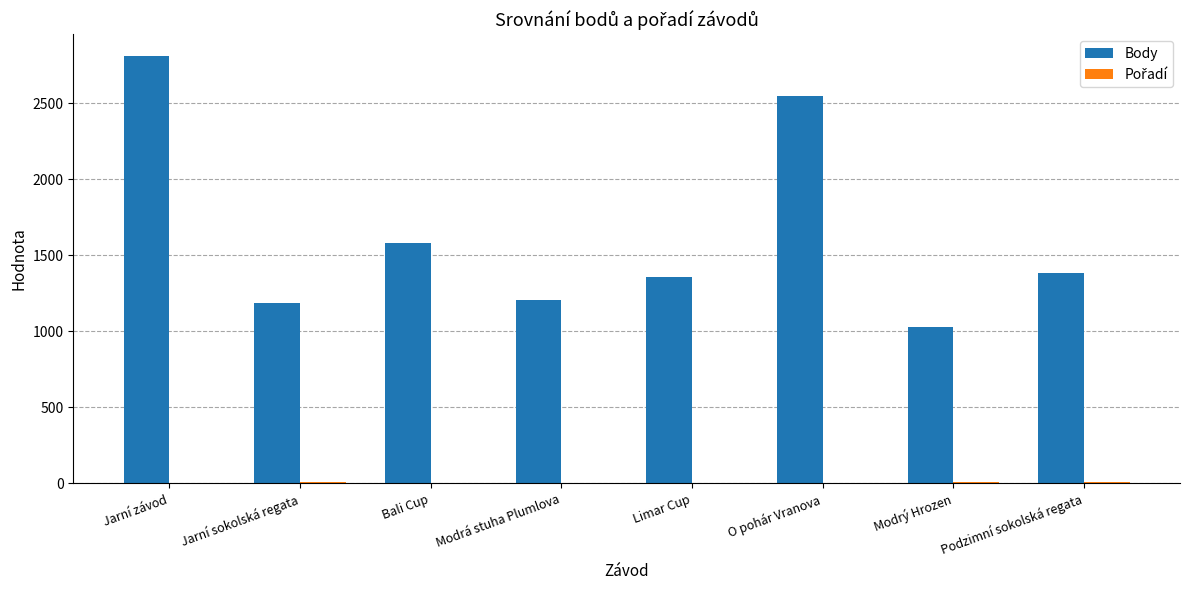

Count the number of categories in the chart.

8